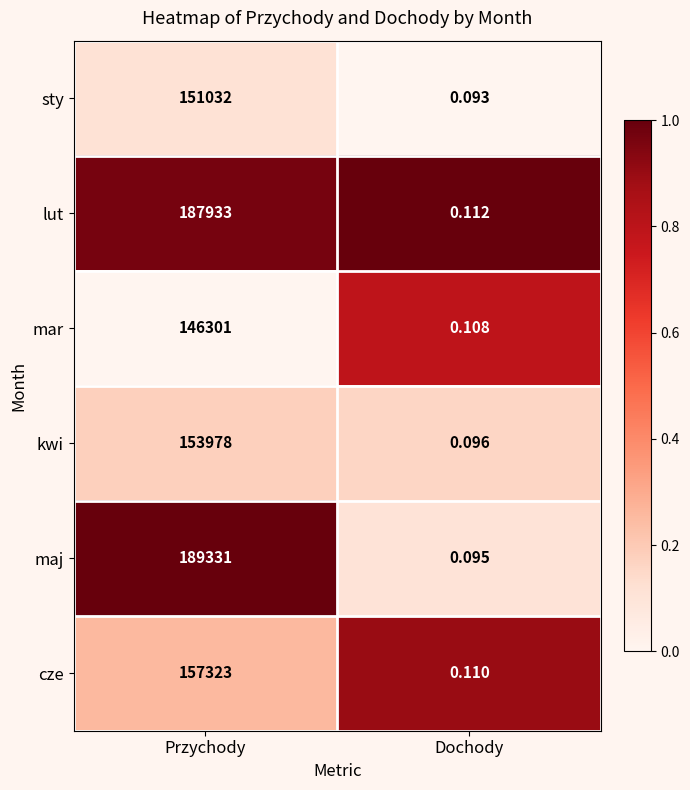

Between Przychody and Dochody, which series saw the biggest shift?

maj